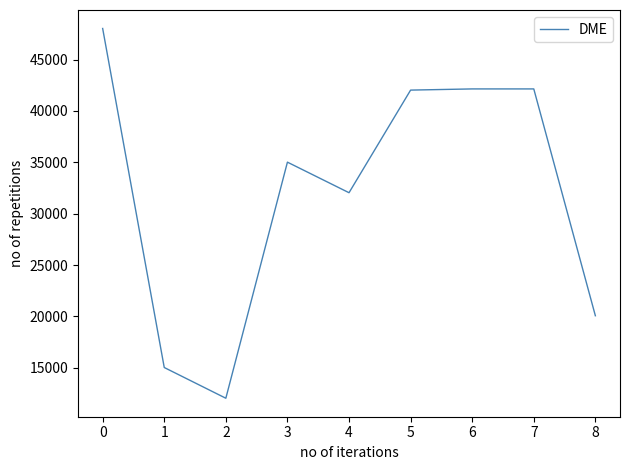

What is the approximate value at 4, to the nearest 10?

32040